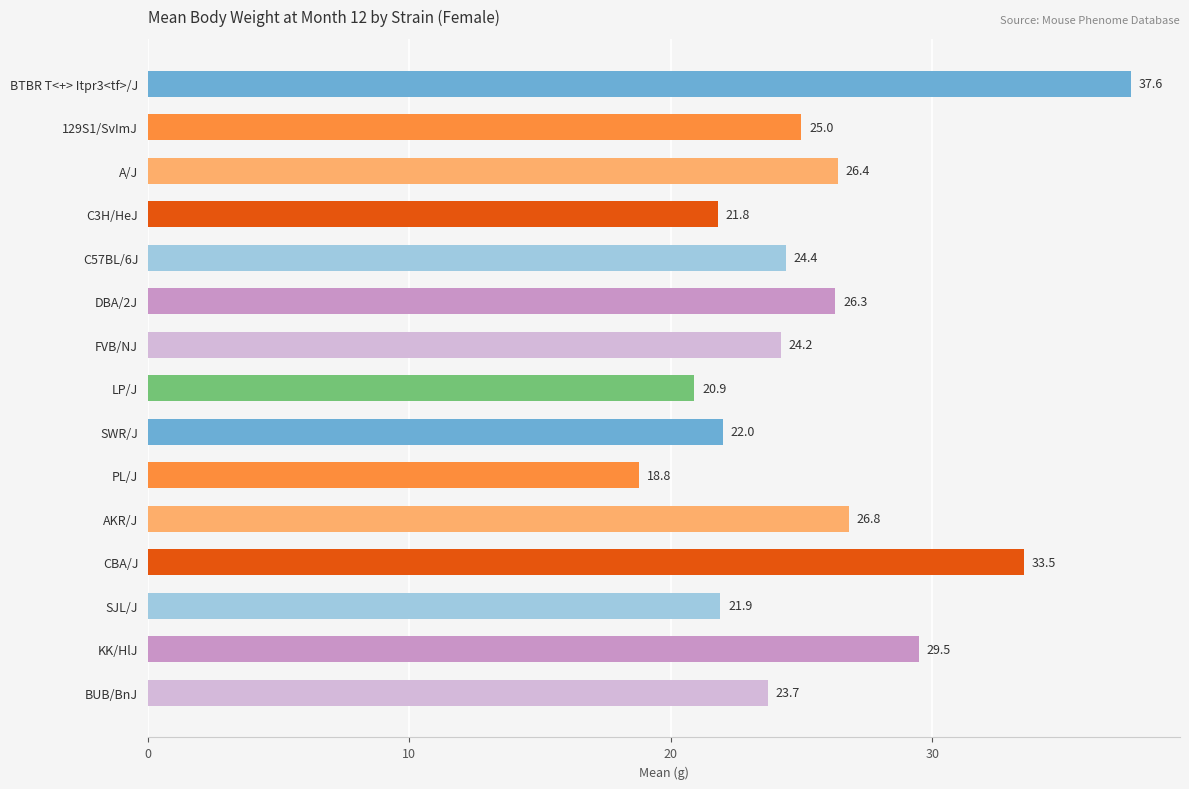

Count the number of categories in the chart.

15